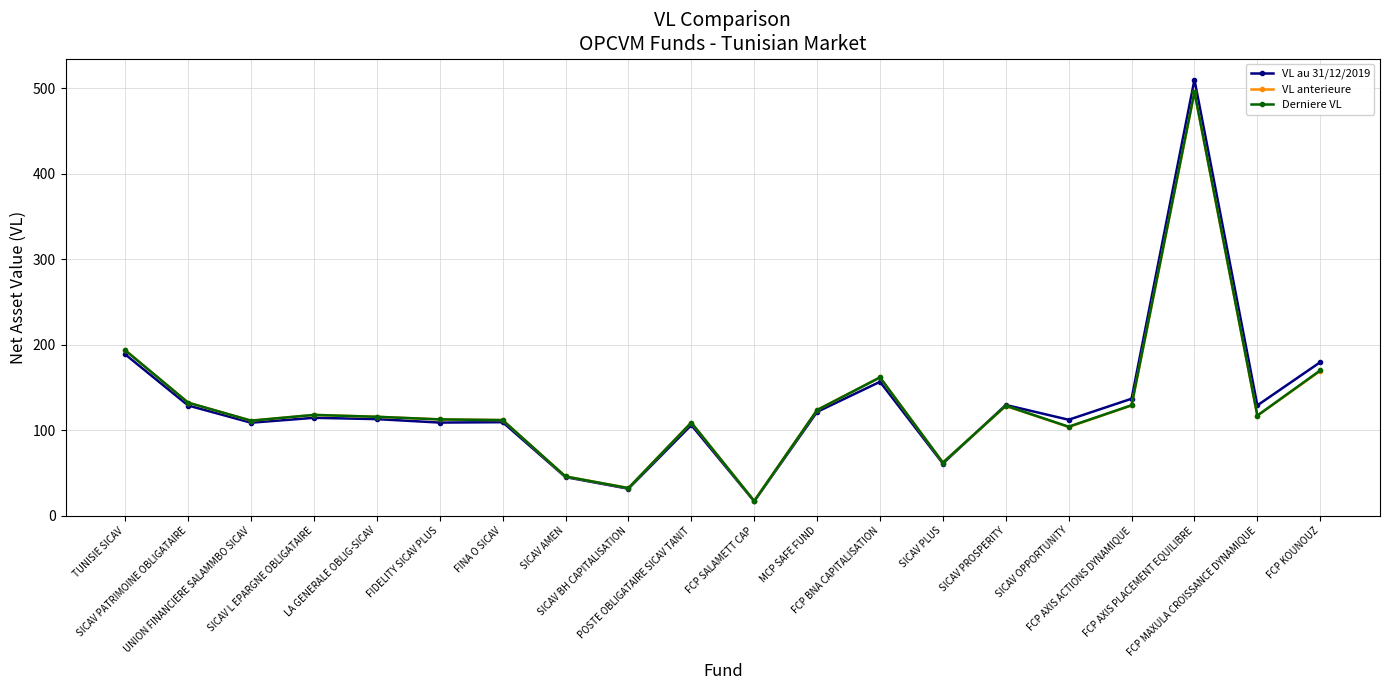

At which label does VL anterieure reach its peak?

FCP AXIS PLACEMENT EQUILIBRE